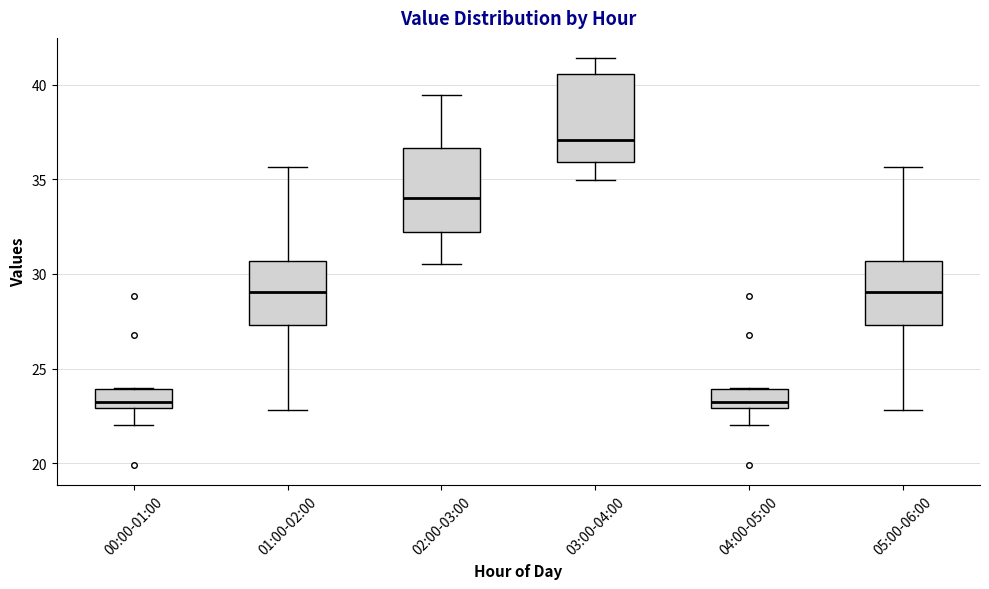

Reading left to right, transcribe this box plot: for each box, give where its median line is, the range the box spans, and where its two whiskers end, as read against the y-axis. The values are not printed on the chart, so give them approximately, as read against the axis.

00:00-01:00: median 23.0 (just above the box's lower edge), box 23.0 to 24.0, whiskers 22.0 to 24.0
01:00-02:00: median 29.0, box 27.5 to 30.5, whiskers 23.0 to 35.5
02:00-03:00: median 34.0, box 32.0 to 36.5, whiskers 30.5 to 39.5
03:00-04:00: median 37.0, box 36.0 to 40.5, whiskers 35.0 to 41.5
04:00-05:00: median 23.0 (just above the box's lower edge), box 23.0 to 24.0, whiskers 22.0 to 24.0
05:00-06:00: median 29.0, box 27.5 to 30.5, whiskers 23.0 to 35.5